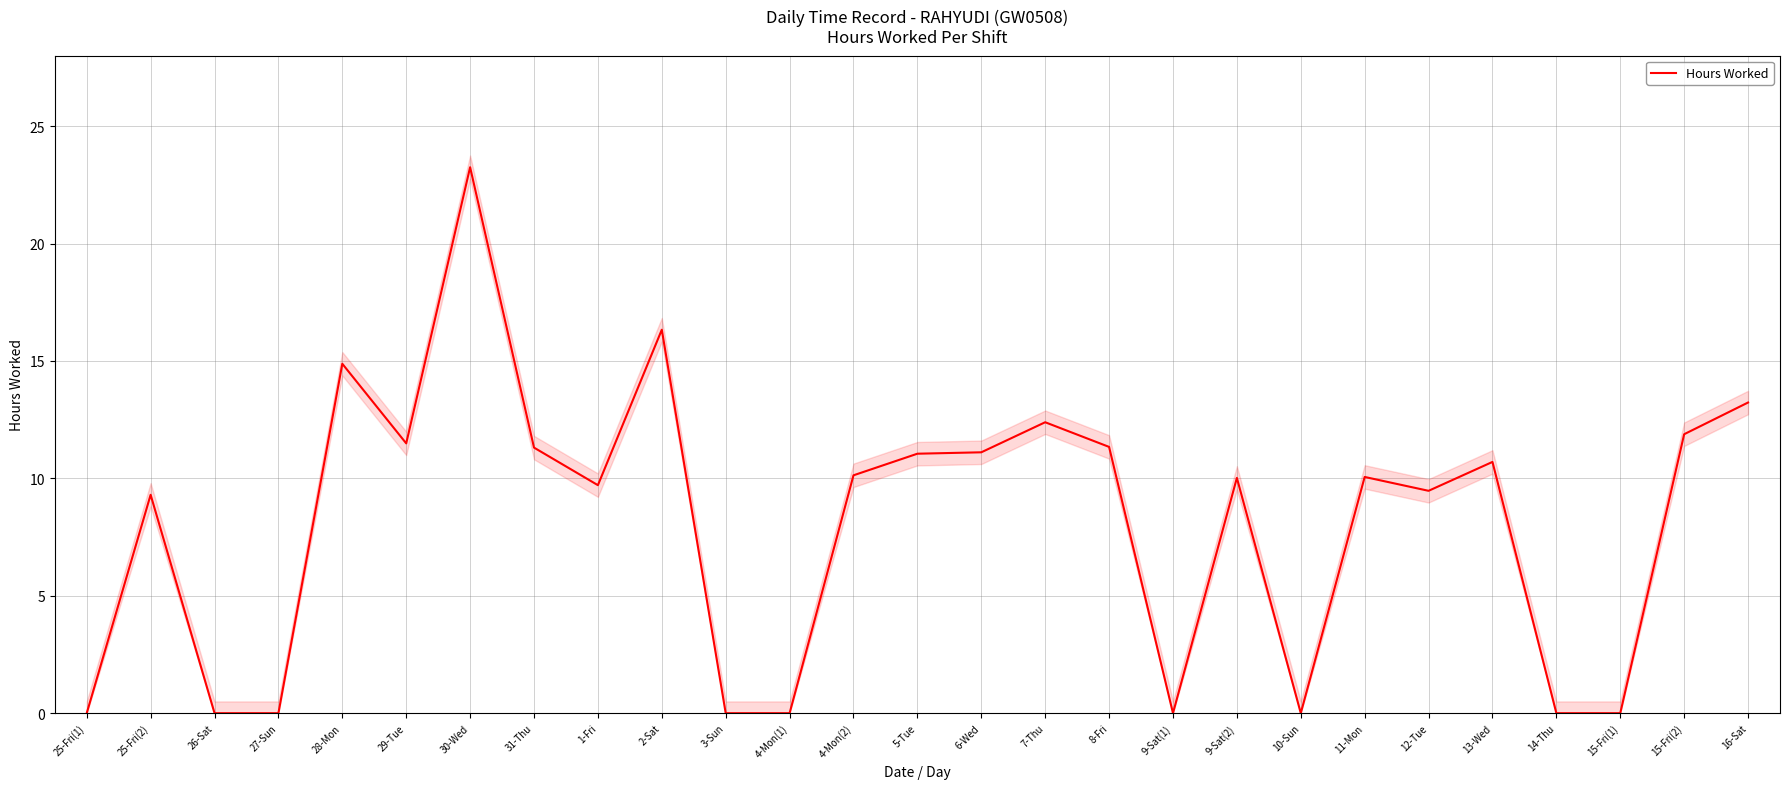

What is the value of the 26th point from the left?

11.9